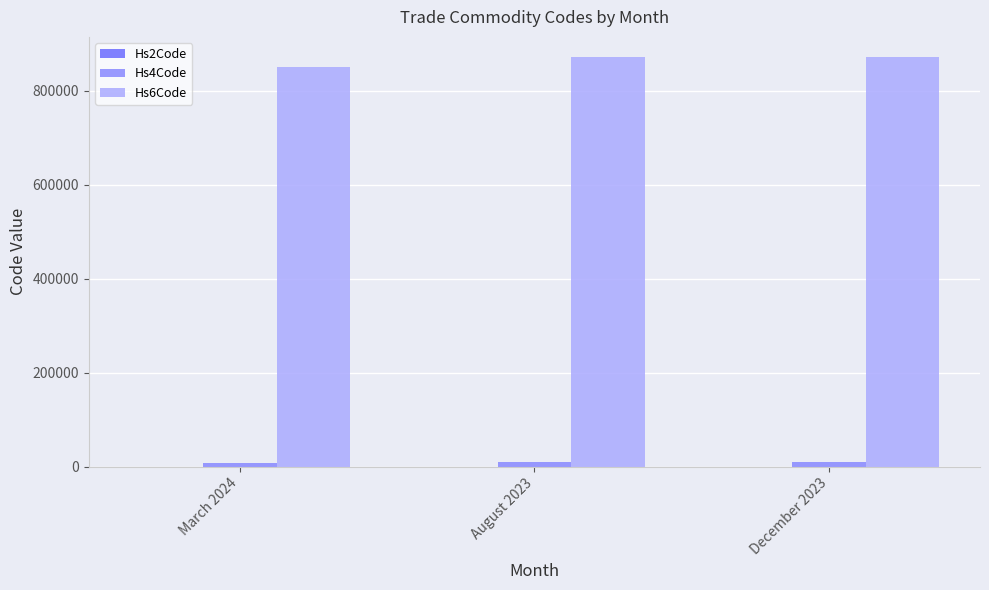

Which series has the largest total across all categories?

Hs6Code